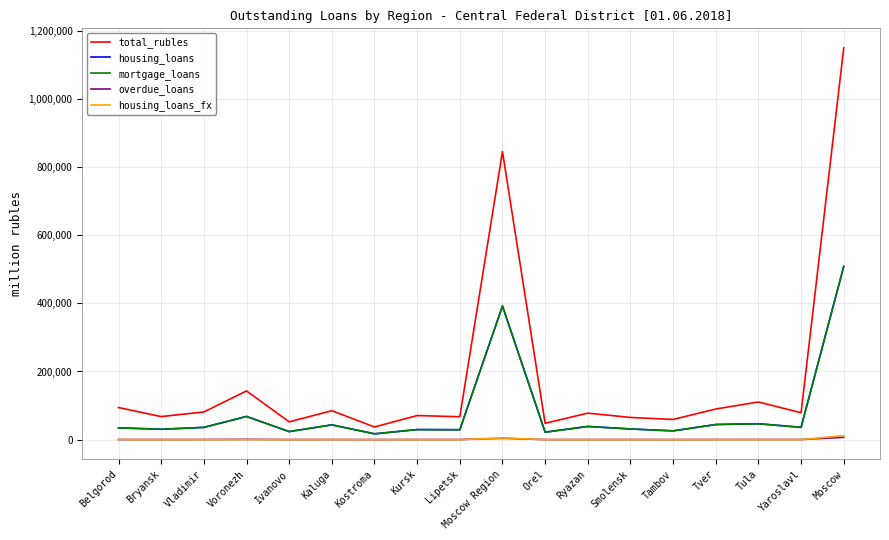

What is the sum of the total_rubles values at Moscow and Kostroma?

1186903